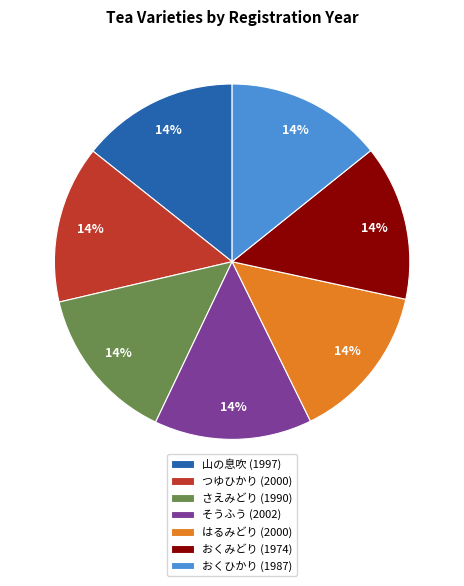

What percentage is the 山の息吹 (1997) slice, to the nearest percent?

14%